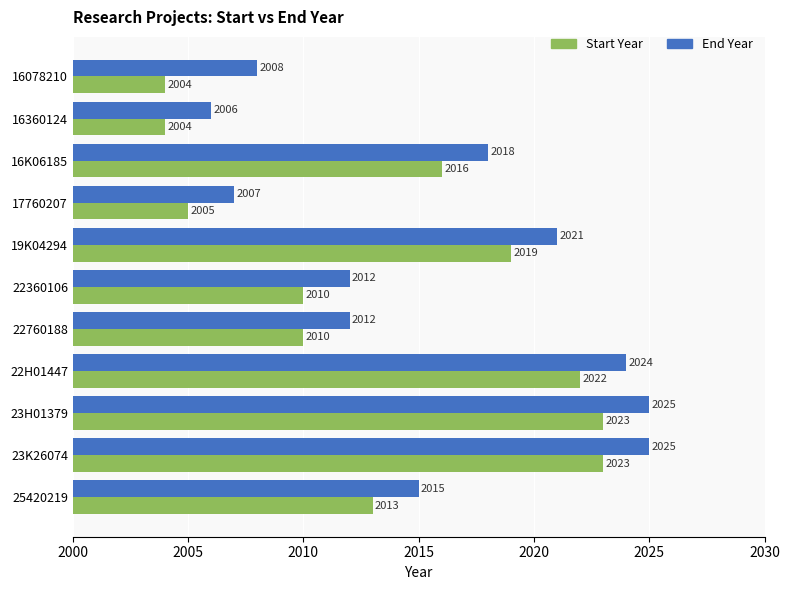

Is it true that End Year equals 2008 at 16078210?

True